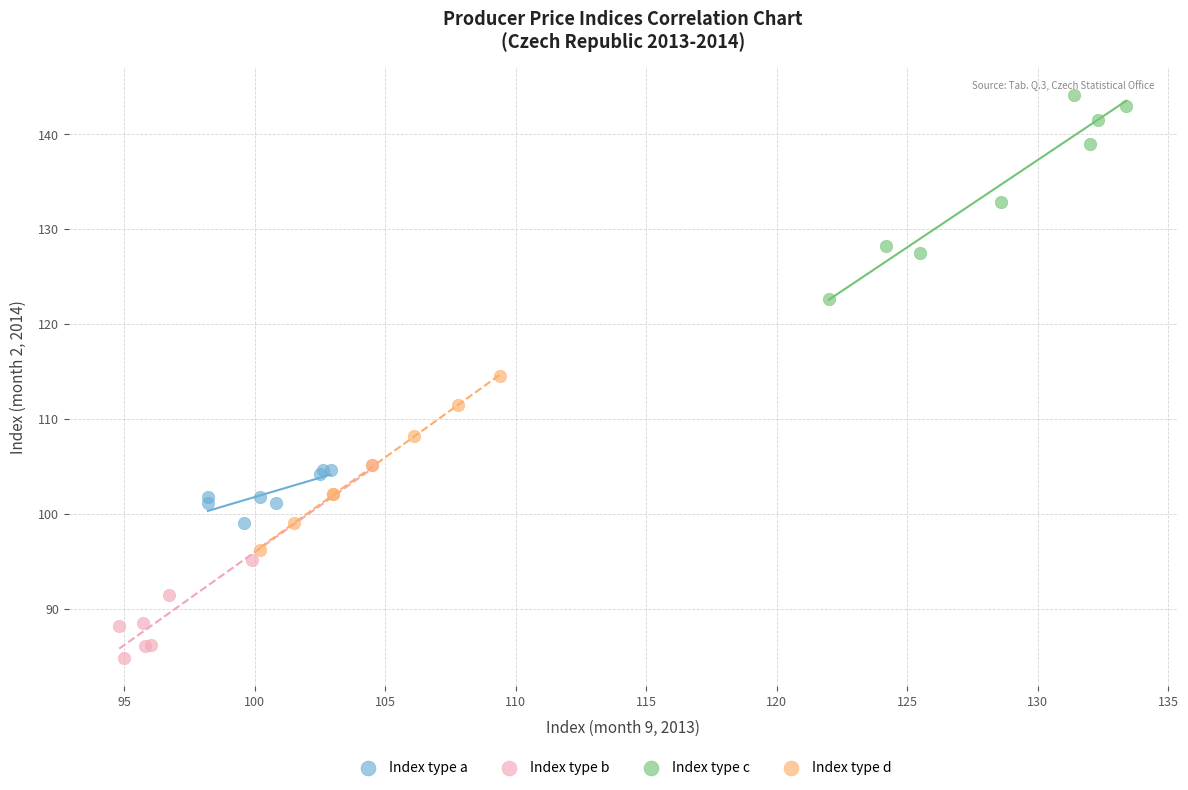

Which series contains the highest Y value?

Index type c